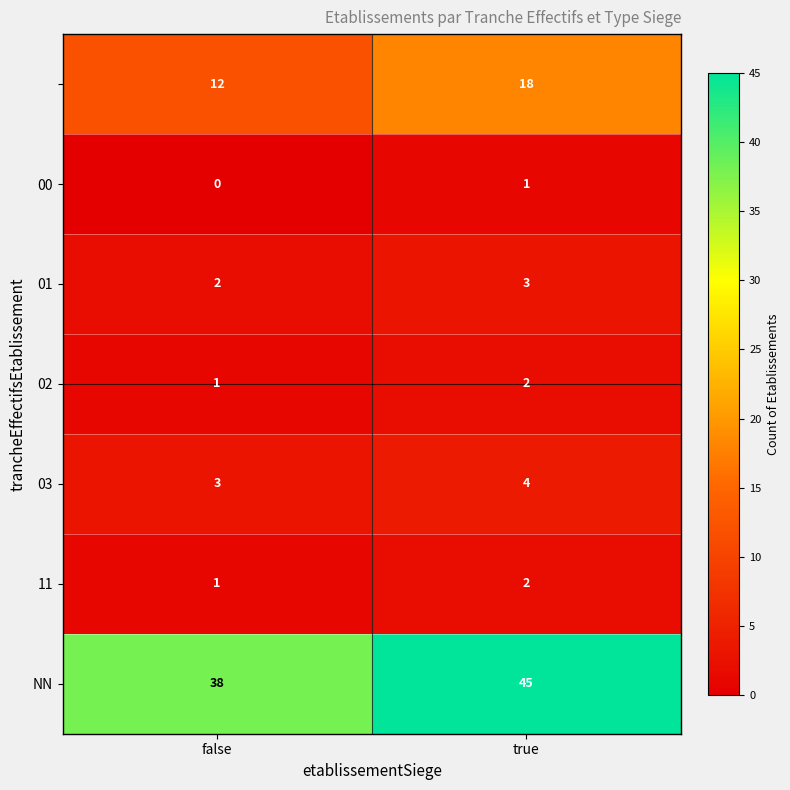

Which label corresponds to the smallest value in the chart?

false